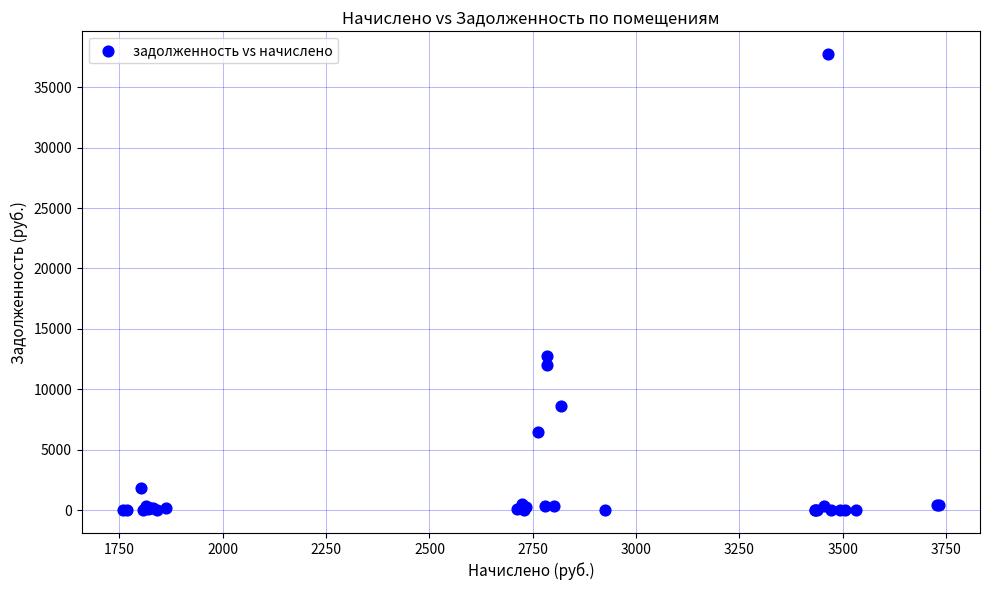

What Y value in the scatter plot is closest to 18864?

12768.4